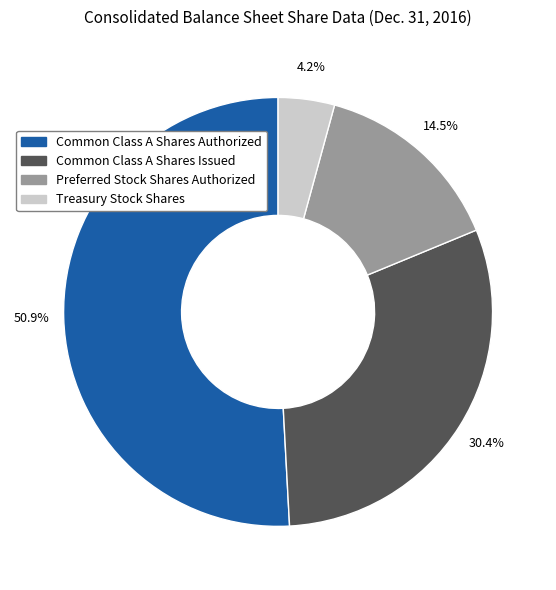

Does Preferred Stock Shares Authorized account for over 50% of the chart?

No